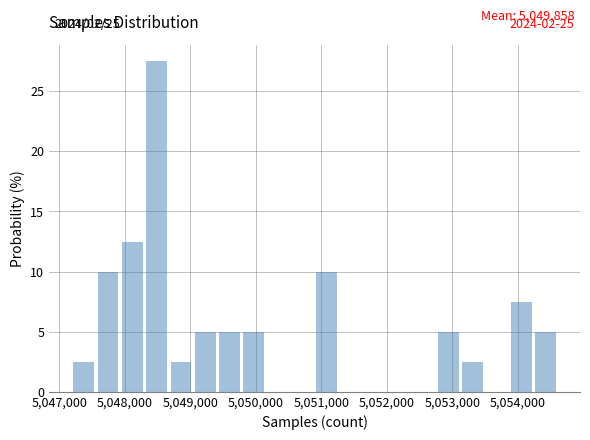

Read against the x-axis, roughly where is the centre of the tallest bar?

5048500